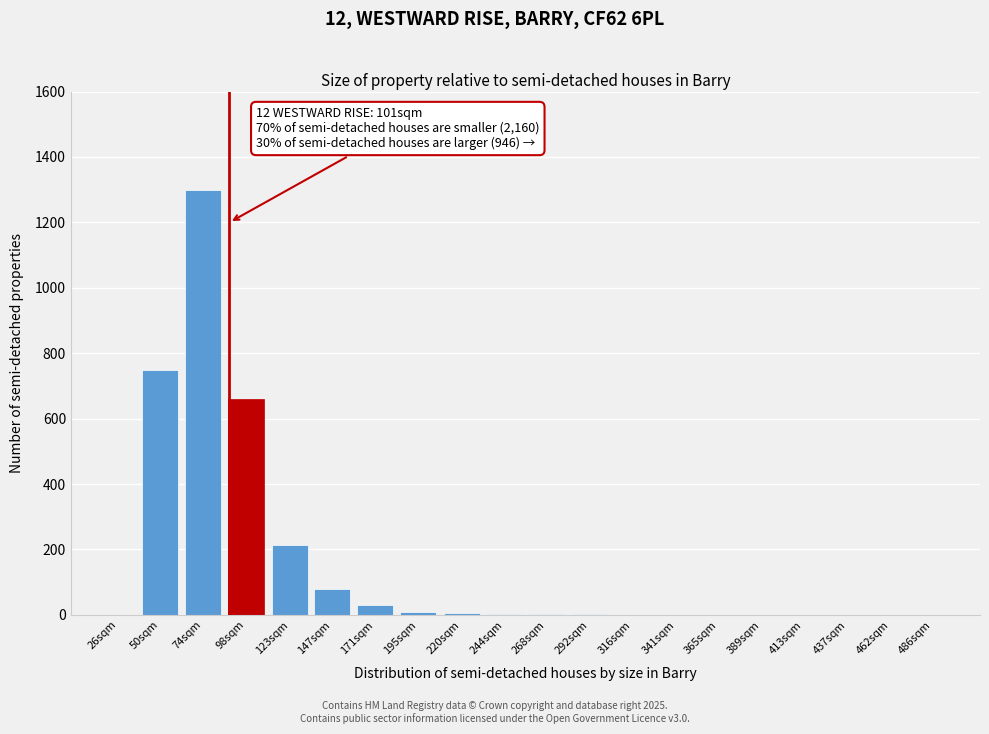

What is the sum of all values?

3060